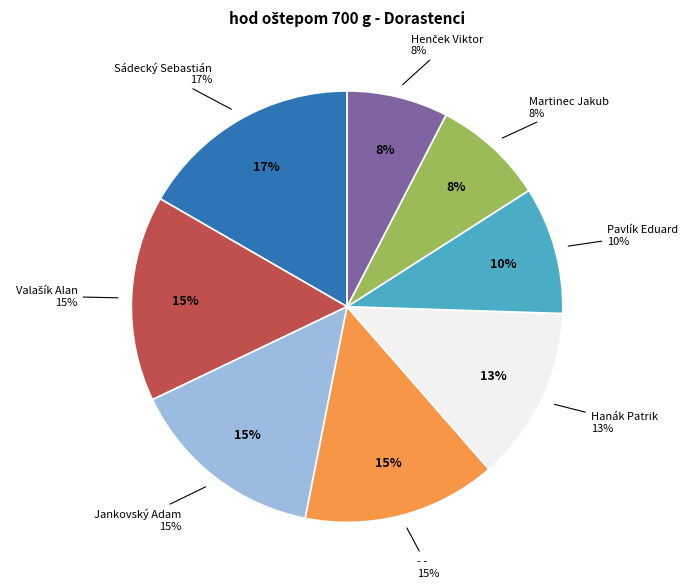

Is there a majority slice in this chart?

No